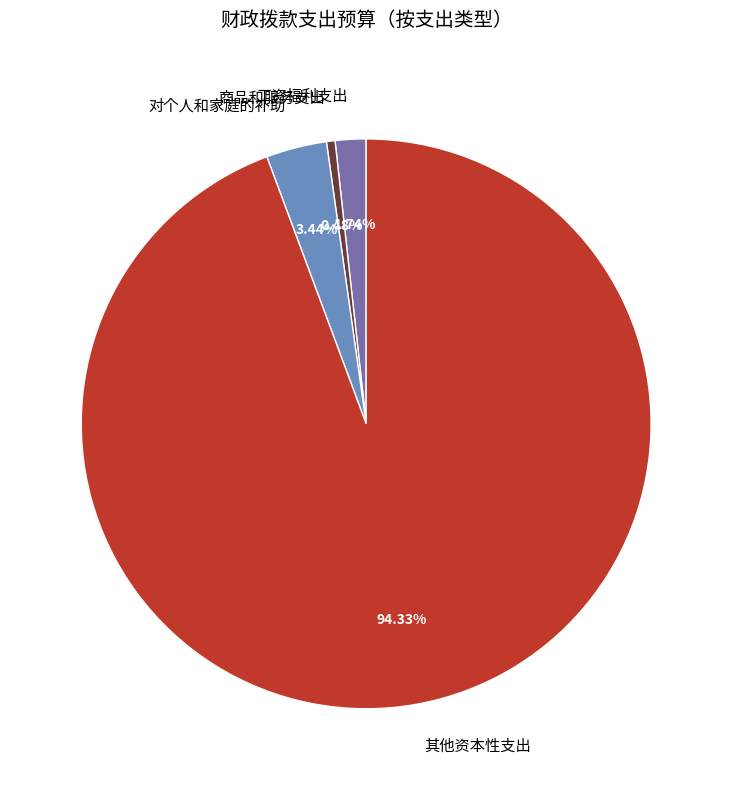

Count the number of slices in the pie.

4